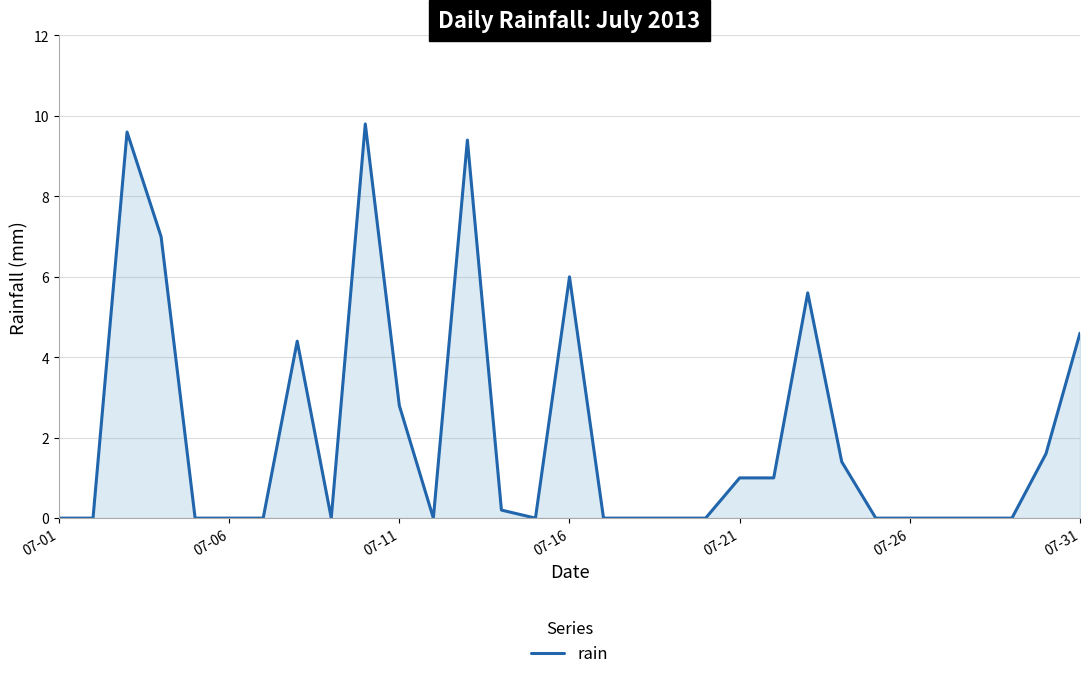

What is the greatest value displayed?

9.8